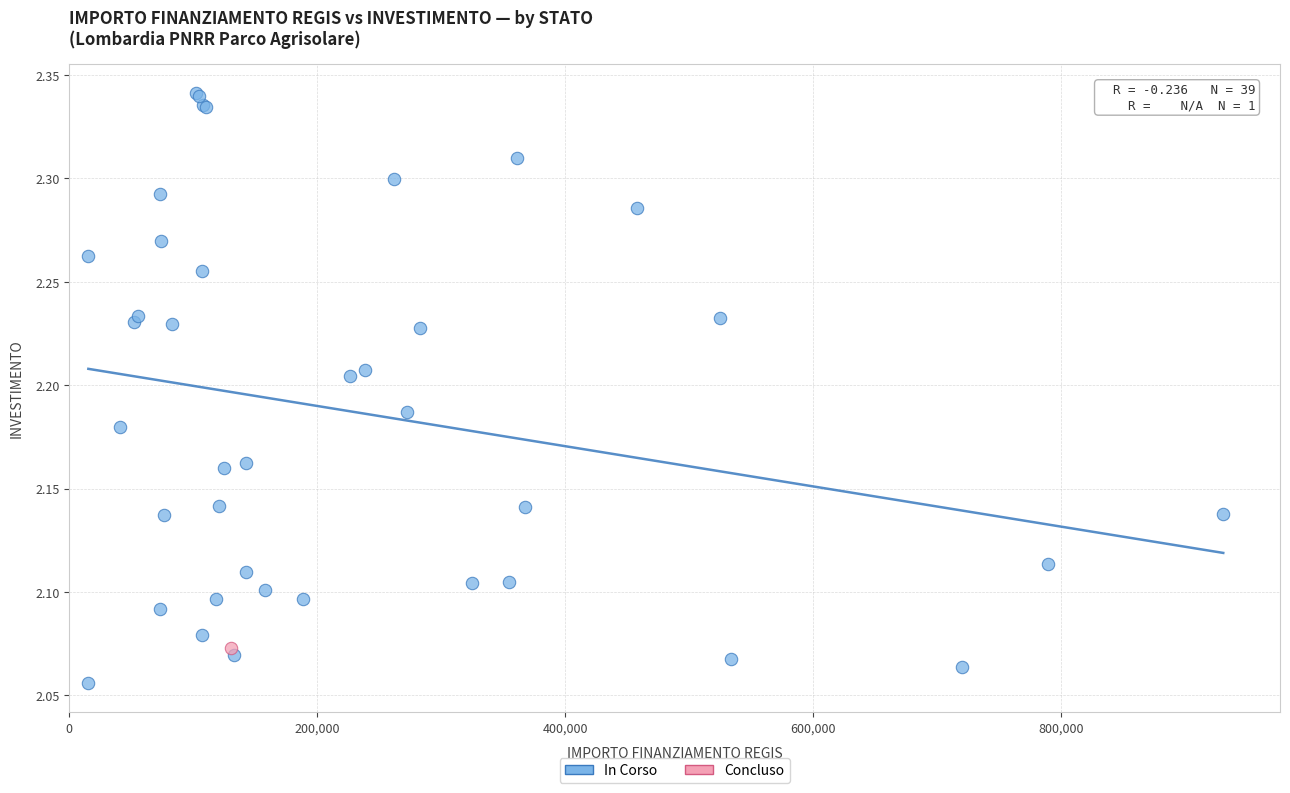

What are all the series names shown in the legend?

In Corso, Concluso